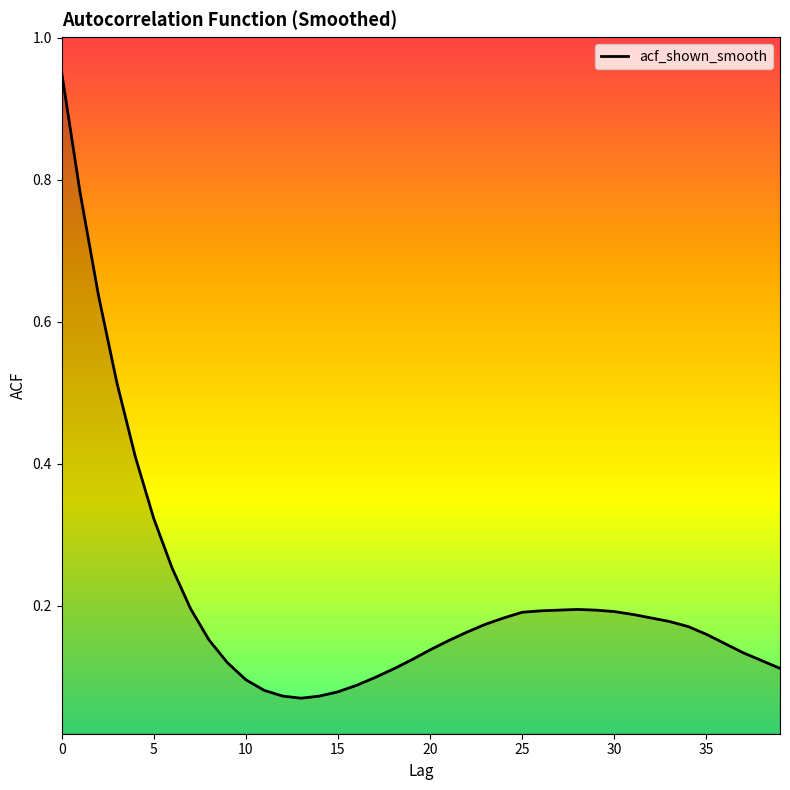

What is the difference between the maximum and minimum values?

0.9